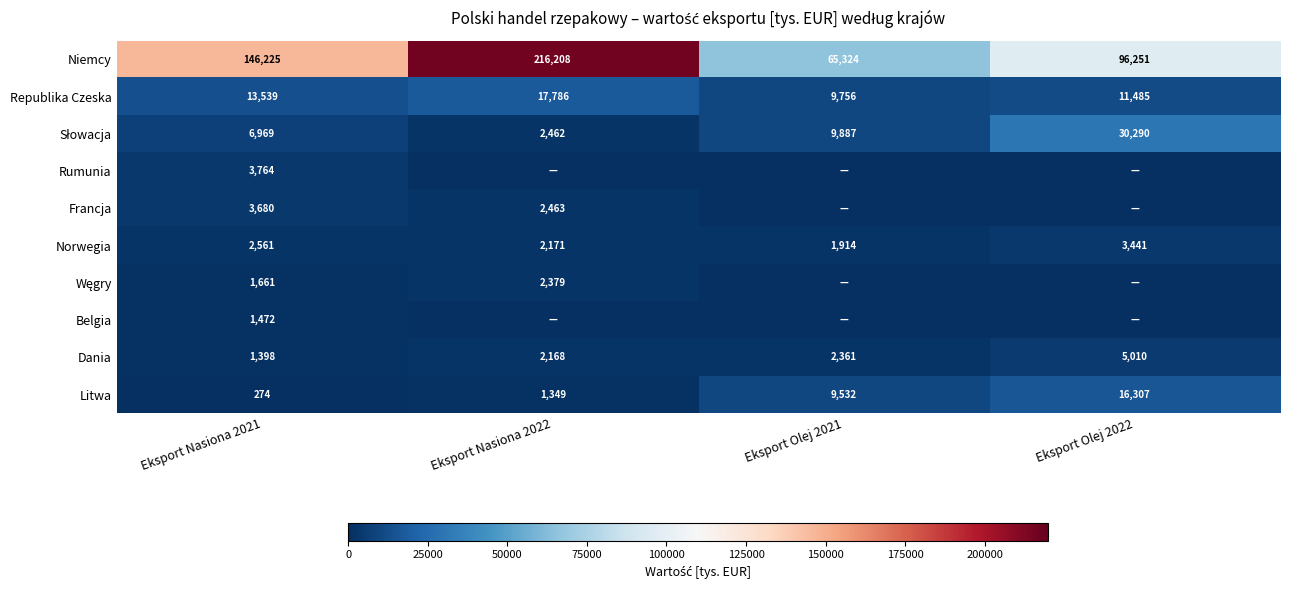

What is the total value across all series at Eksport Nasiona 2021?

181543